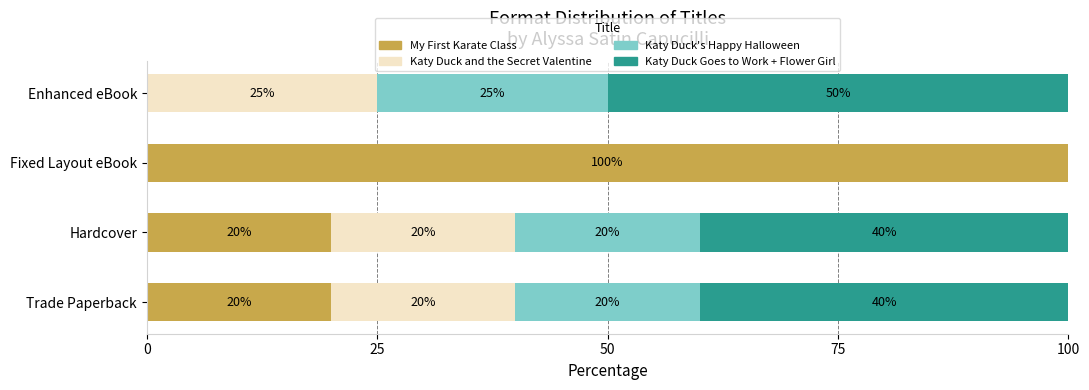

Count the number of data series in this chart.

4